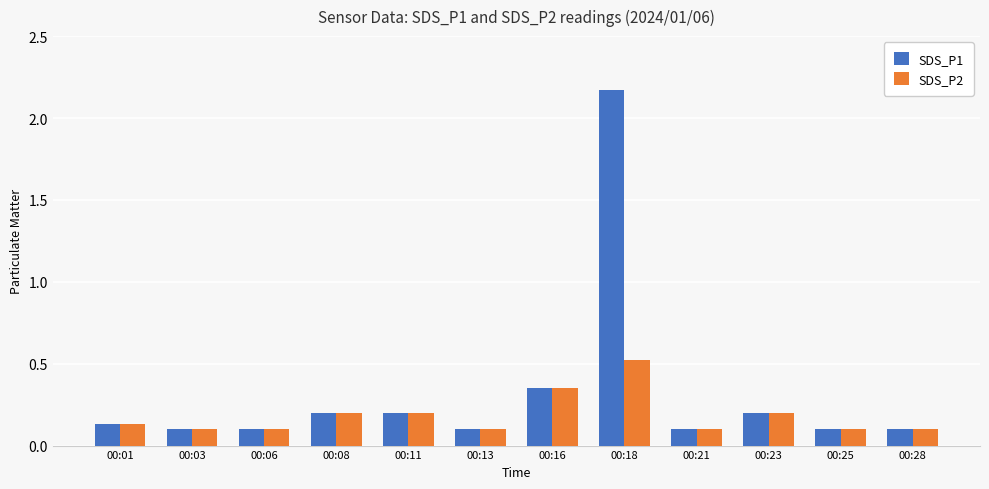

List the series in order of their overall mean, lowest first.

SDS_P2, SDS_P1